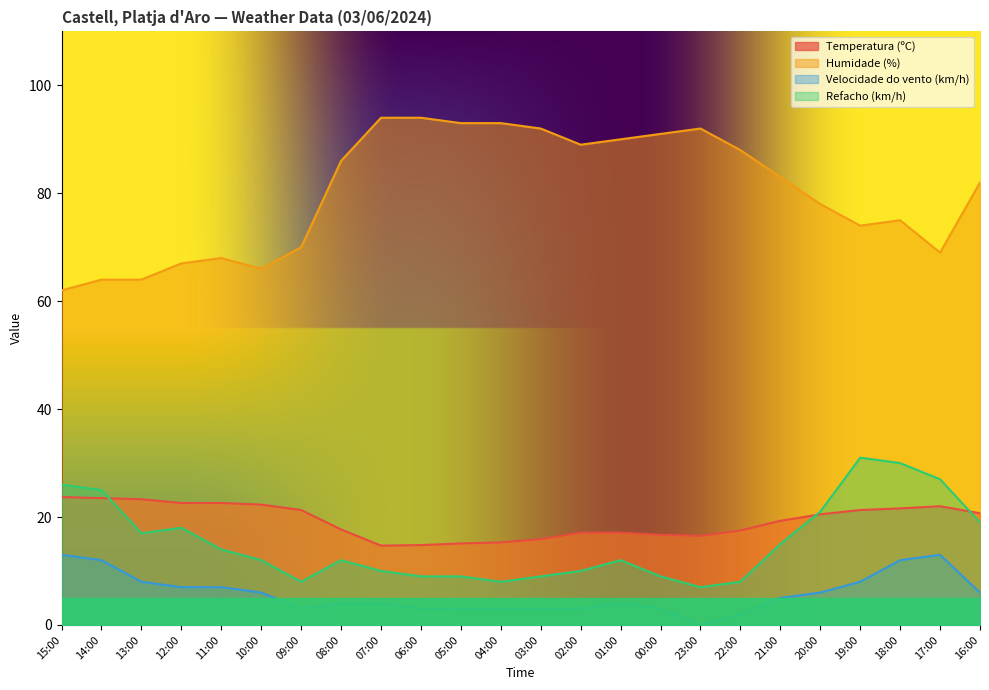

Between 01:00 and 21:00, which is larger?

21:00